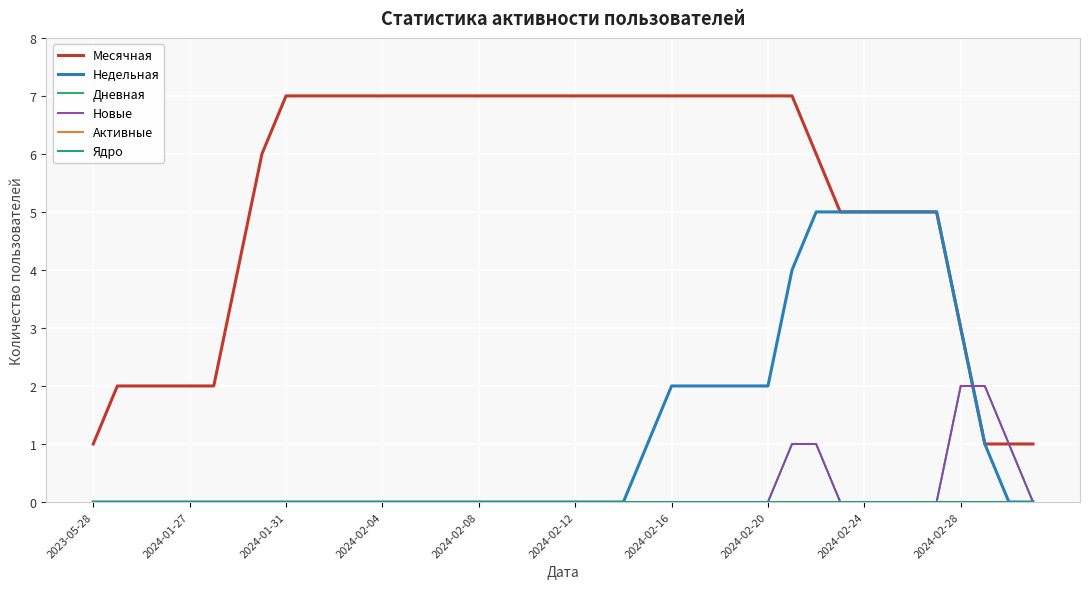

Does the chart display data point markers on the line(s)?

No